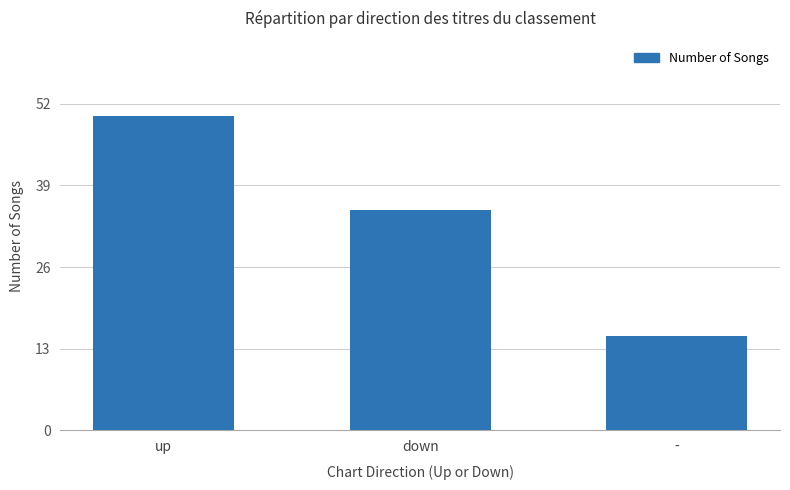

Reading right to left, transcribe all the data shown in this chart.

-=15	down=35	up=50